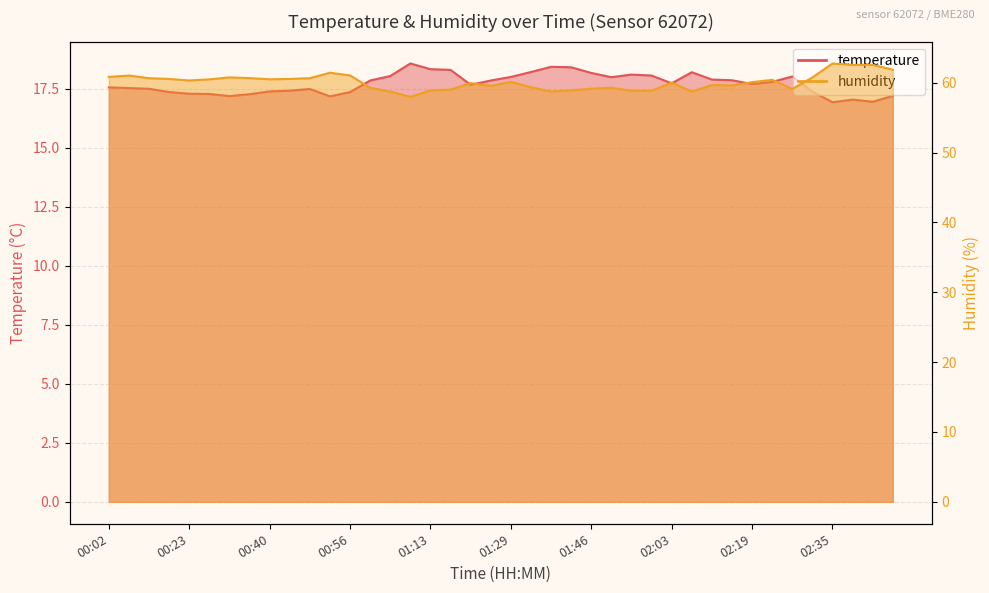

Rank the series by their average value, from highest to lowest.

humidity, temperature